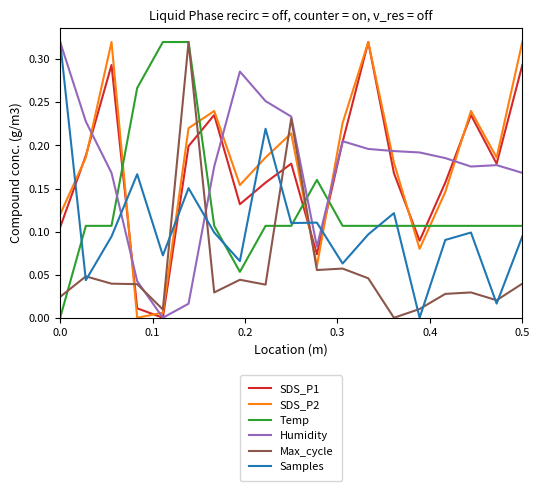

True or false: Temp and SDS_P1 cross at least once.

True